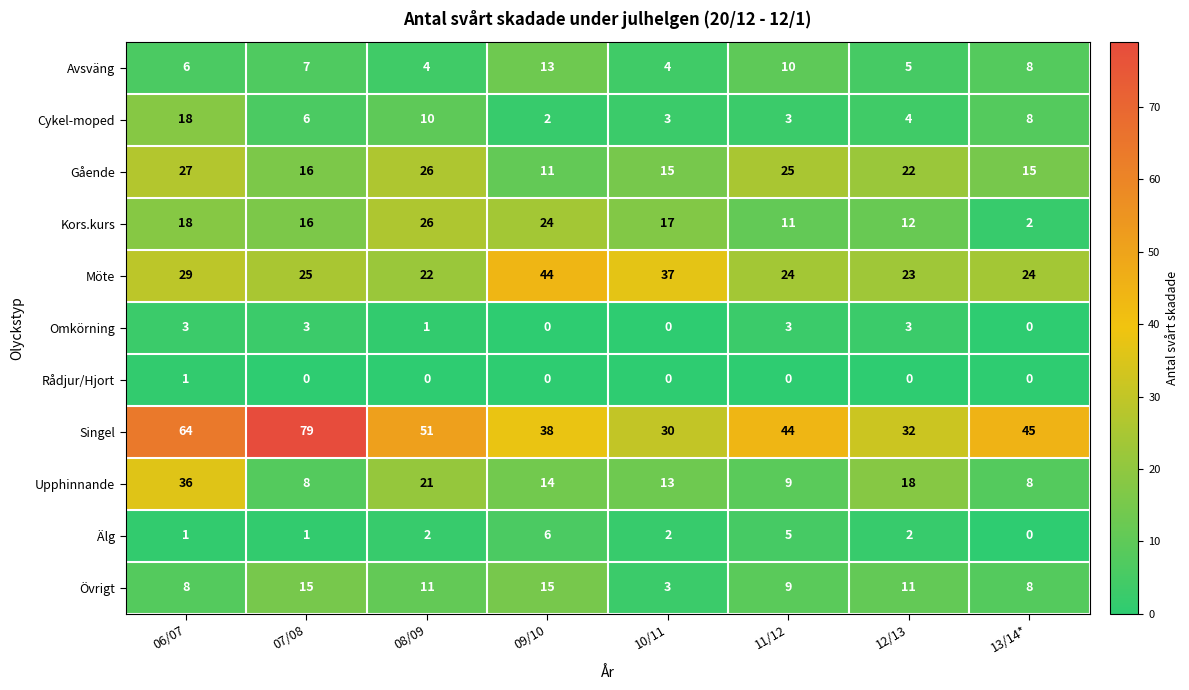

What is the average value of the Singel series?

48